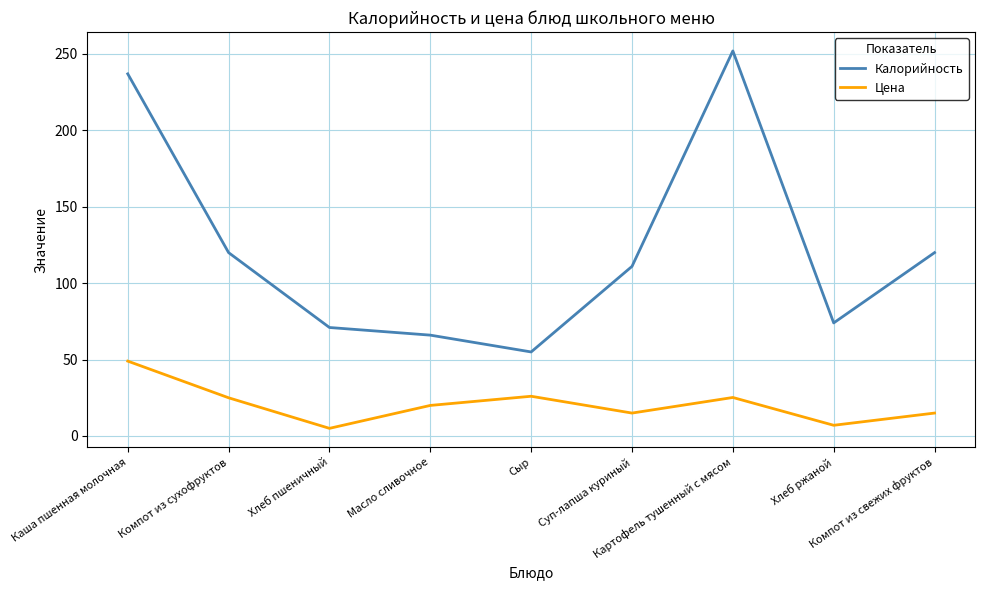

Rank the series by their average value, from lowest to highest.

Цена, Калорийность